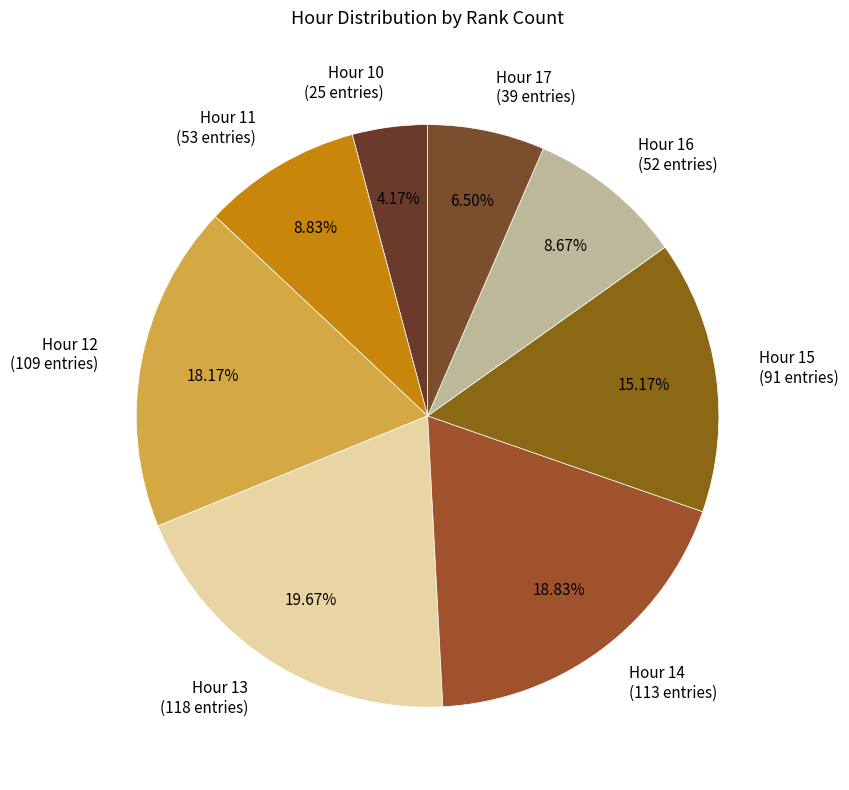

Count the number of slices in the pie.

8